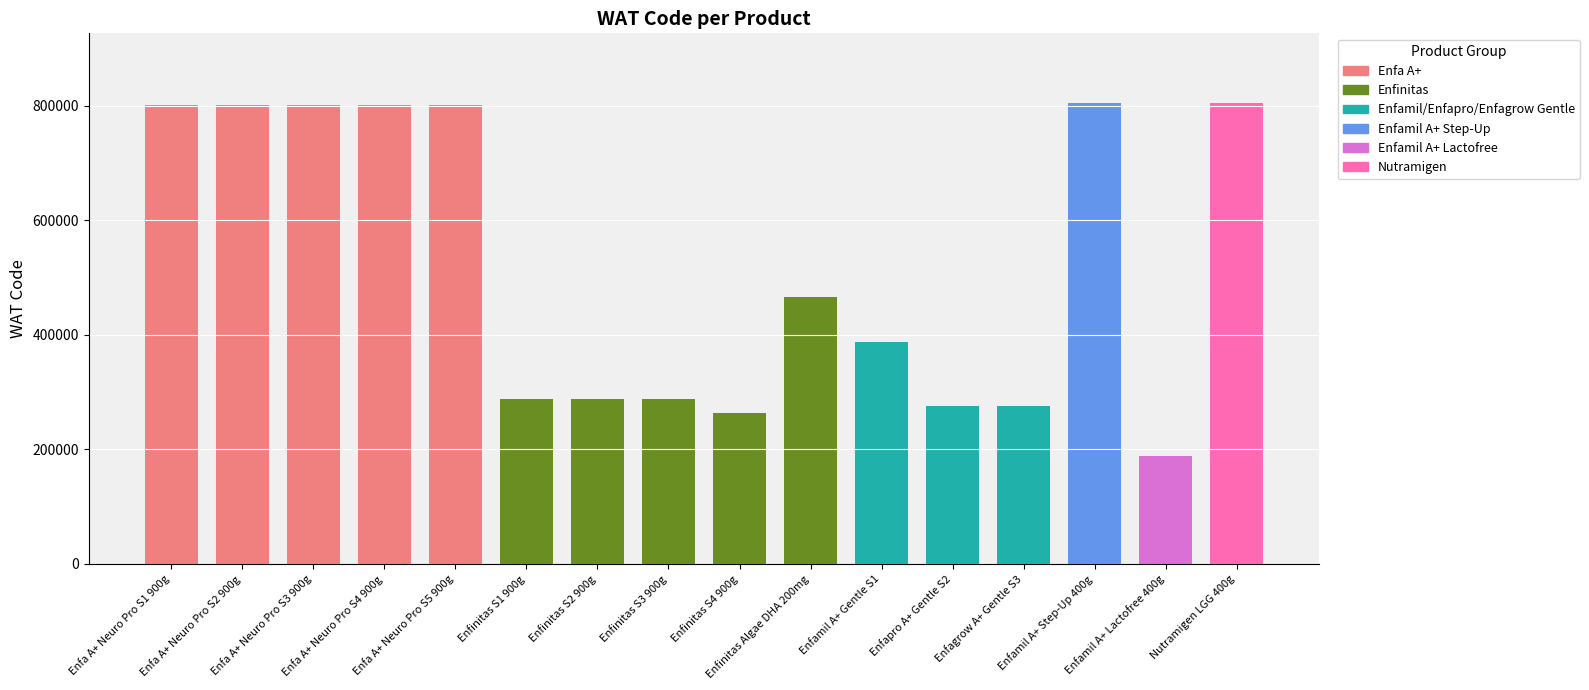

Reading left to right, extract all data points from this chart.

Enfa A+ Neuro Pro S1 900g=801698	Enfa A+ Neuro Pro S2 900g=801699	Enfa A+ Neuro Pro S3 900g=801701	Enfa A+ Neuro Pro S4 900g=801700	Enfa A+ Neuro Pro S5 900g=801702	Enfinitas S1 900g=287839	Enfinitas S2 900g=287840	Enfinitas S3 900g=287838	Enfinitas S4 900g=263926	Enfinitas Algae DHA 200mg=465446	Enfamil A+ Gentle S1=387123	Enfapro A+ Gentle S2=275314	Enfagrow A+ Gentle S3=275315	Enfamil A+ Step-Up 400g=805978	Enfamil A+ Lactofree 400g=188883	Nutramigen LGG 400g=805144